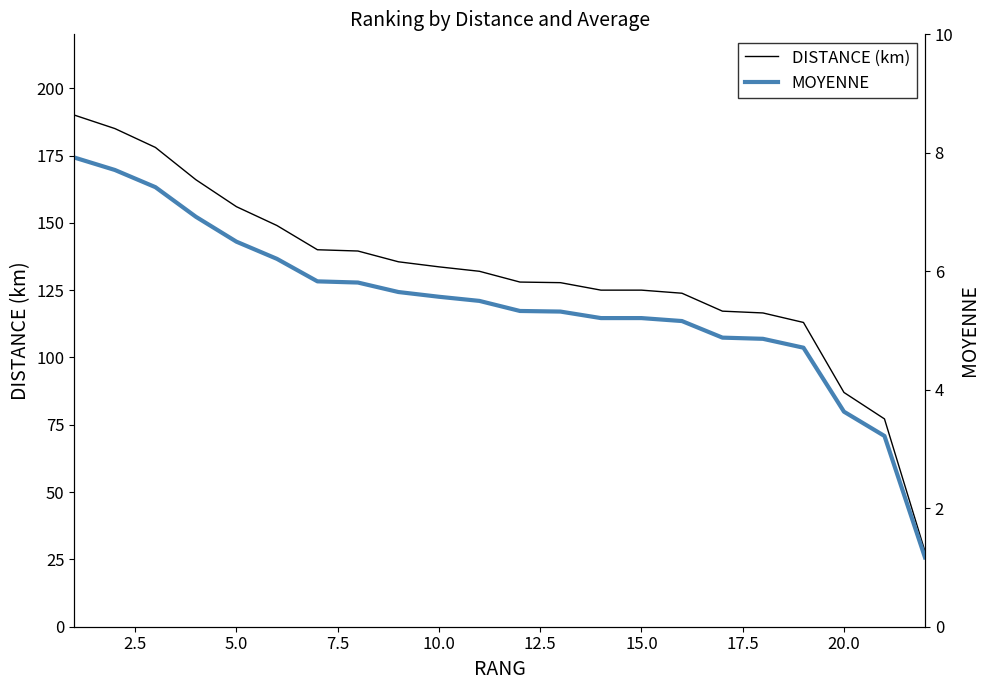

What is the difference between the second highest and second lowest values in the MOYENNE series?

4.5